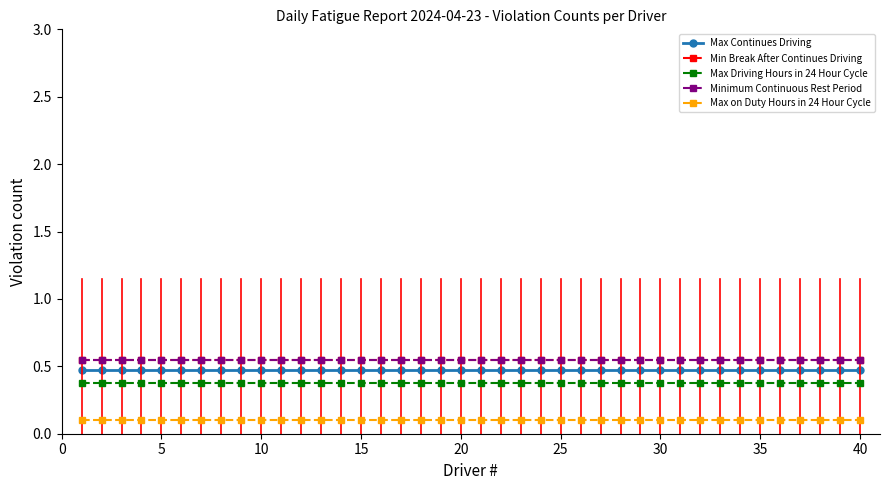

Does the chart have visible grid lines?

No